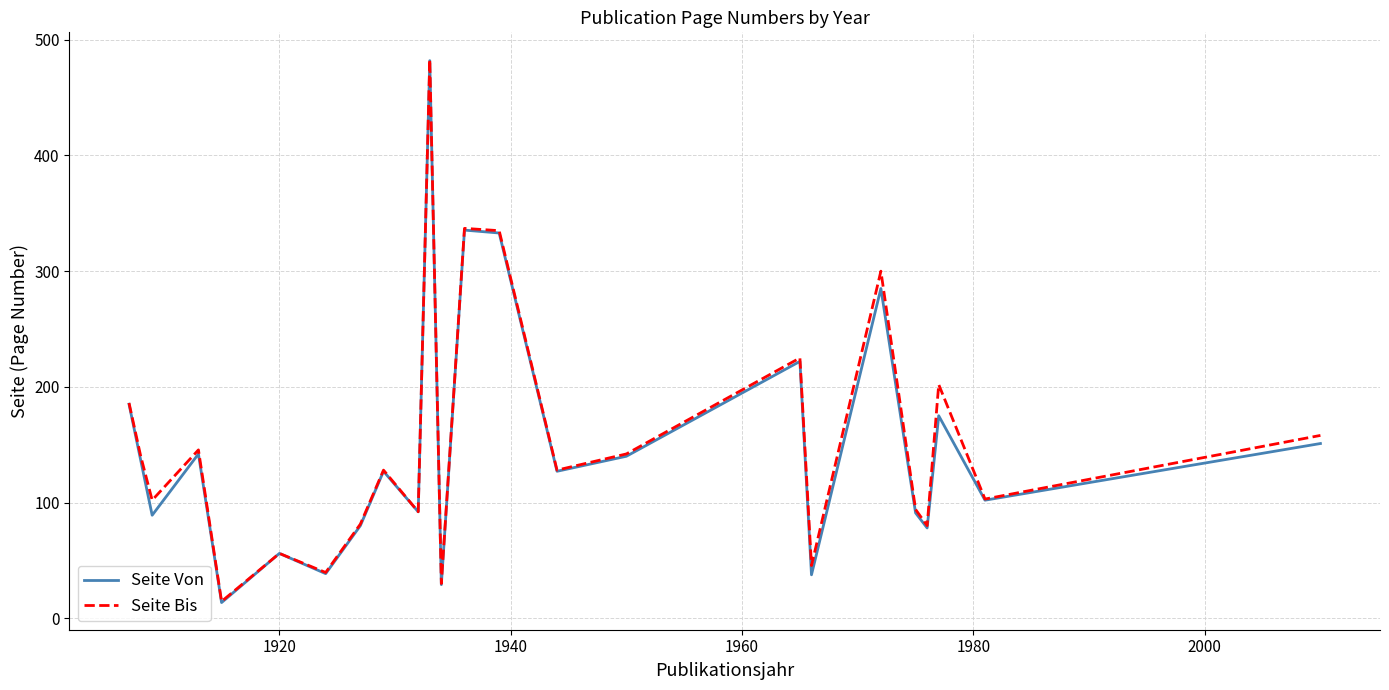

What is the lowest value of the Seite Bis series?

14.5